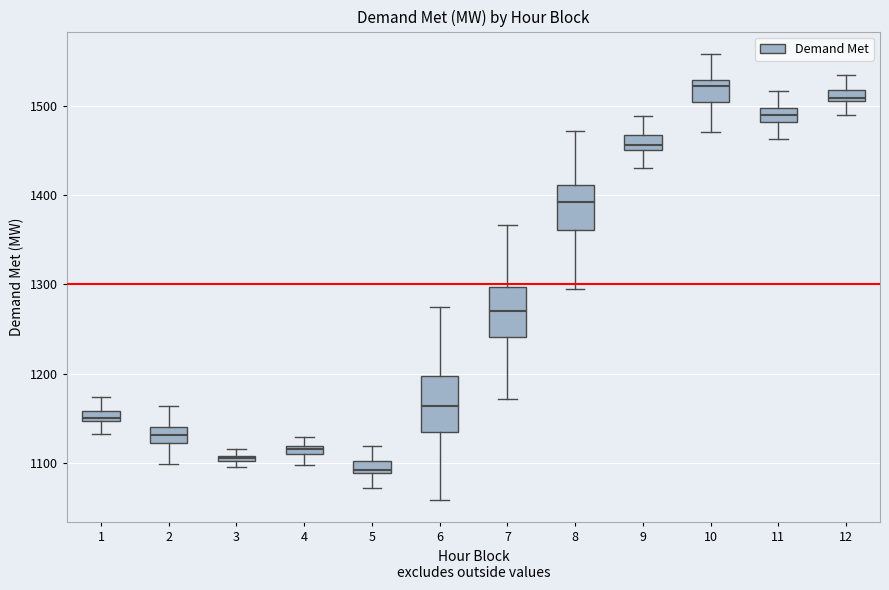

Which box's median line is the highest?

10